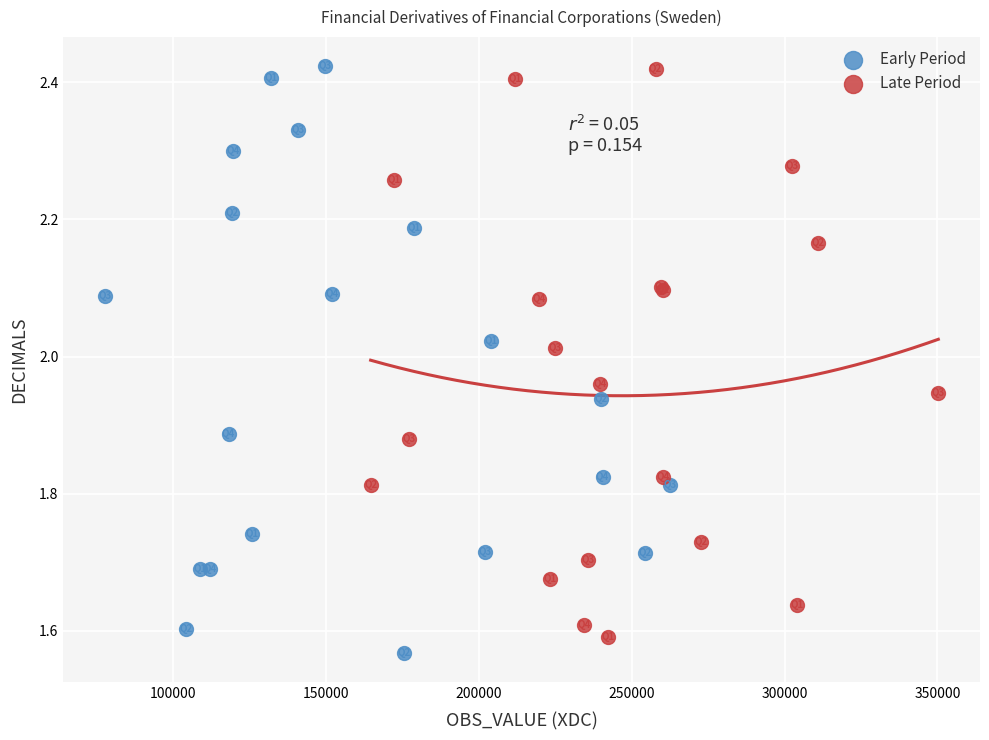

What are all the series names shown in the legend?

Early Period, Late Period